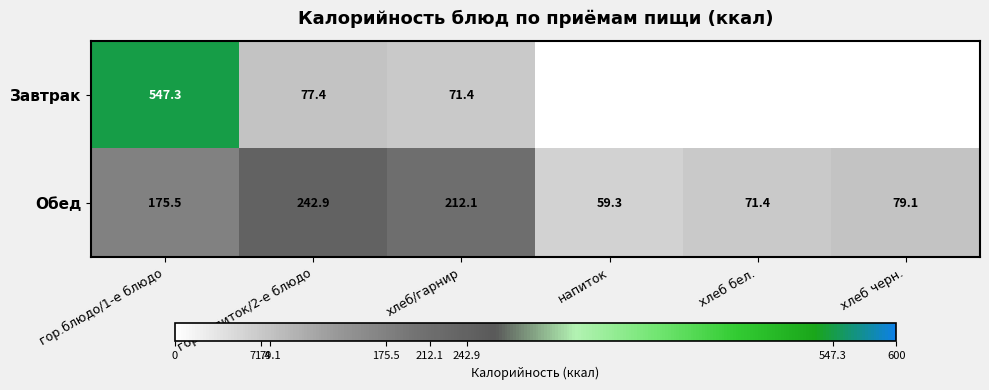

What is the difference between the highest and lowest values at хлеб/гарнир?

140.7